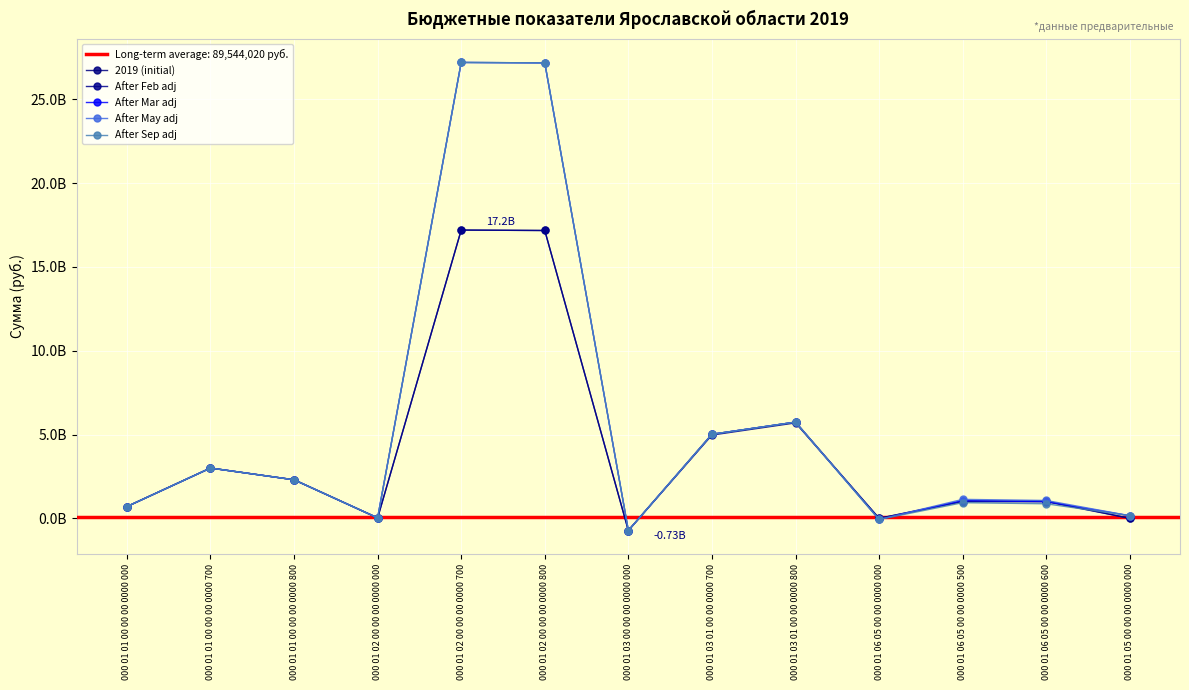

Rank the series at 000 01 05 00 00 00 0000 000 from lowest to highest value.

2019 (initial), After Feb adj, After Mar adj, After May adj, After Sep adj